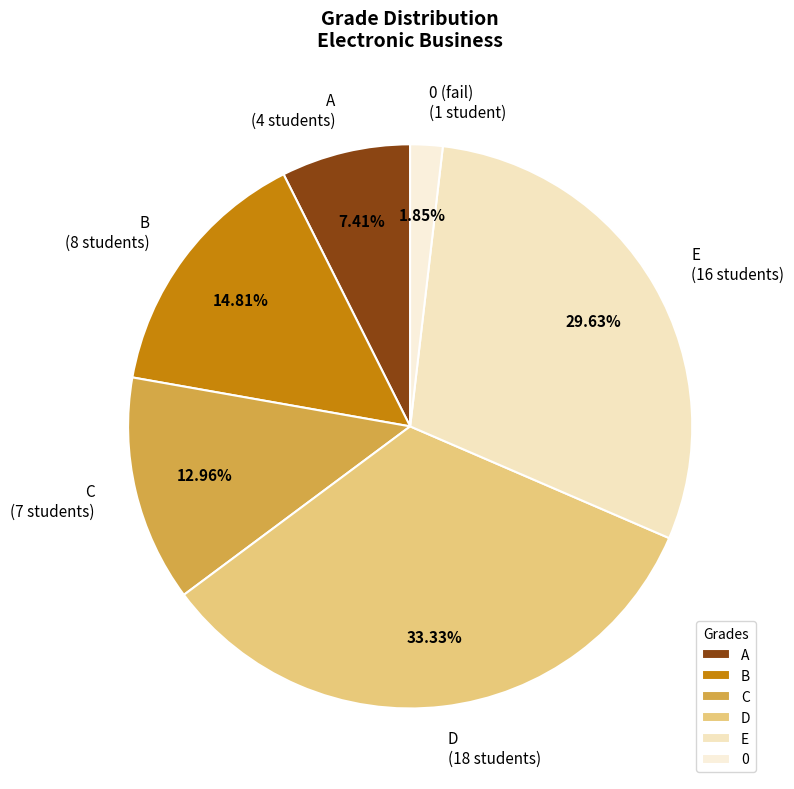

Combined, what portion of the pie is 0 and D?

35.2%